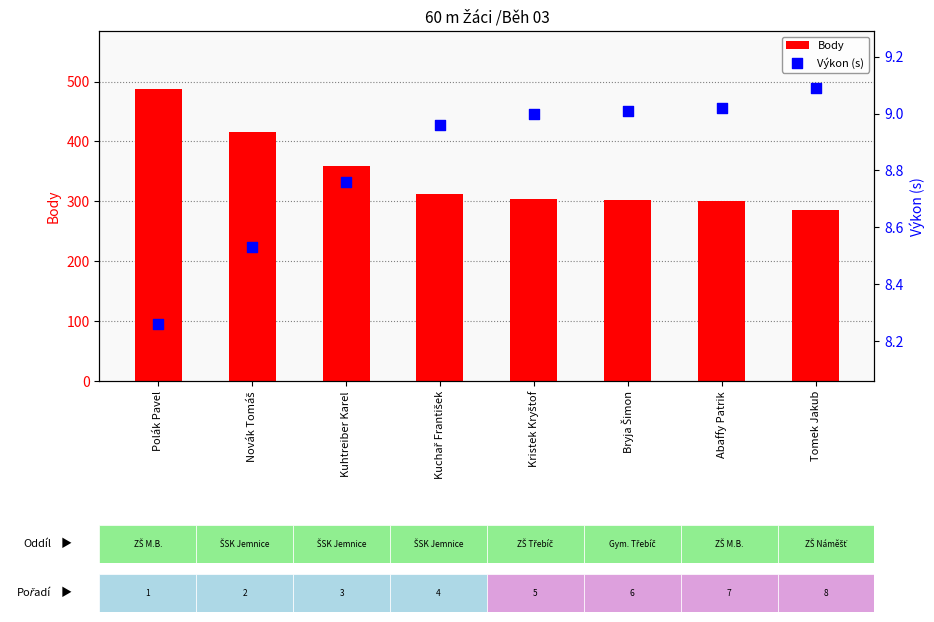

Which series reaches the minimum Y coordinate?

Výkon (s)